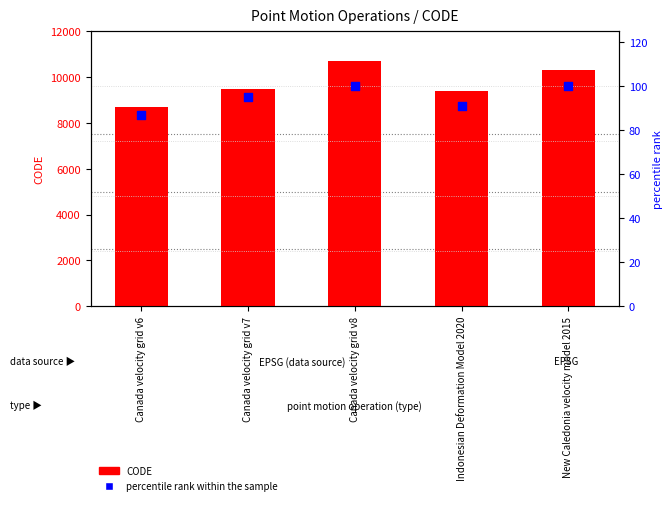

Which series reaches the minimum Y coordinate?

percentile rank within the sample